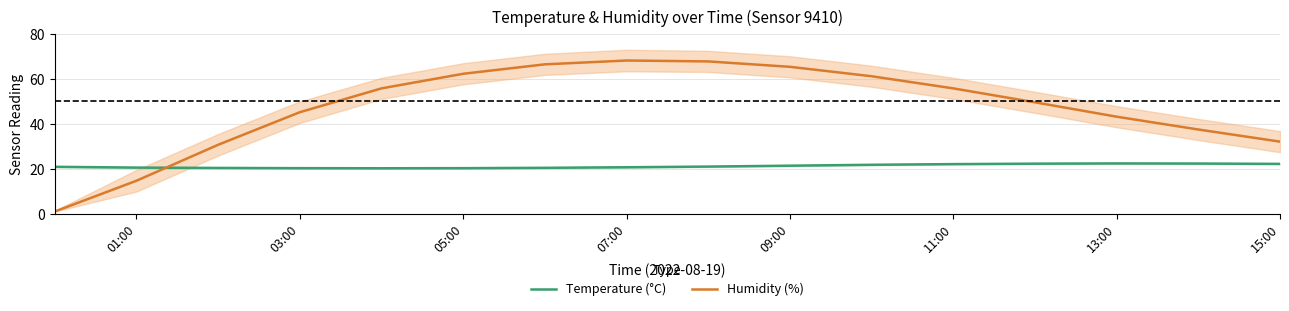

Which series ends up on top after the final intersection of Humidity (%) and Temperature (°C)?

Humidity (%)